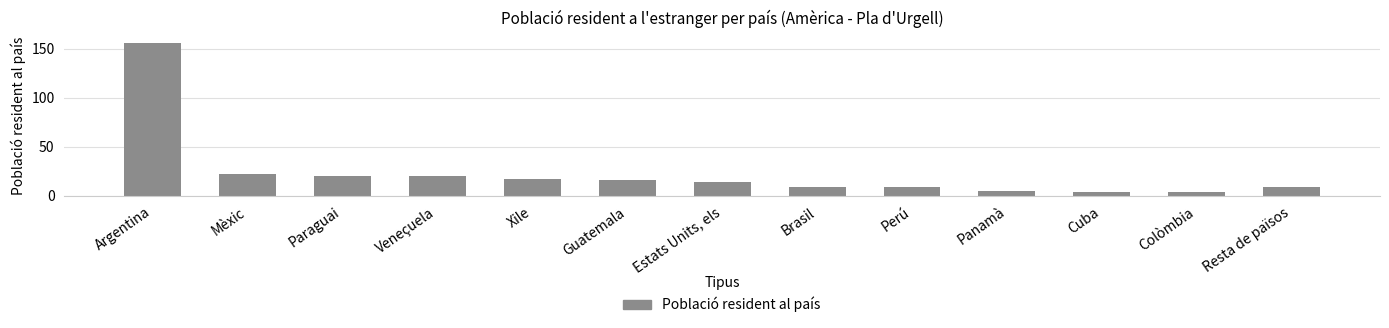

What is the difference between the maximum and second lowest values?

152